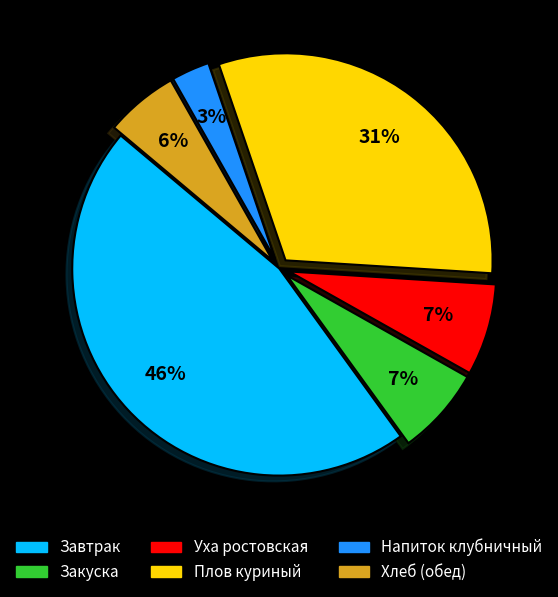

To the nearest percent, what is the difference between the largest and smallest slice percentages?

43%